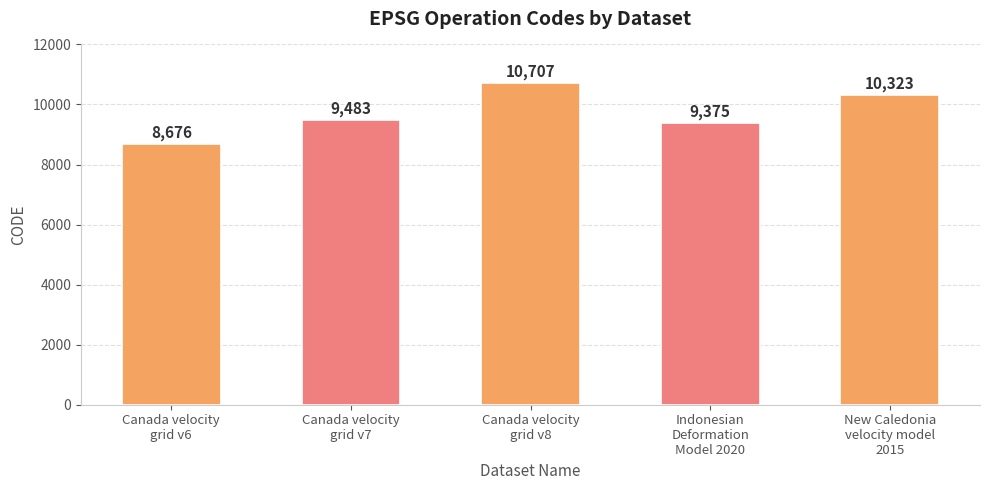

Which has a higher value, Indonesian
Deformation
Model 2020 or Canada velocity
grid v7?

Canada velocity
grid v7